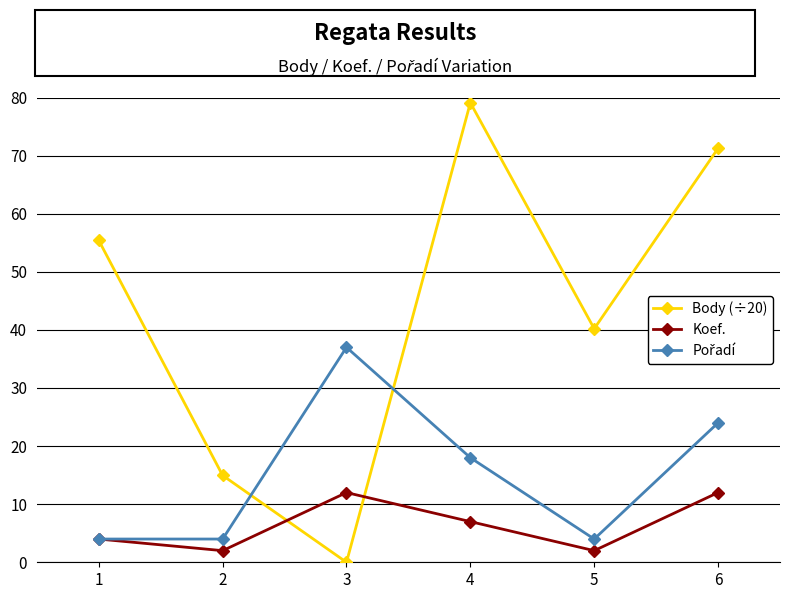

The Body (÷20) series shows 116.5 at 4. True or false?

False